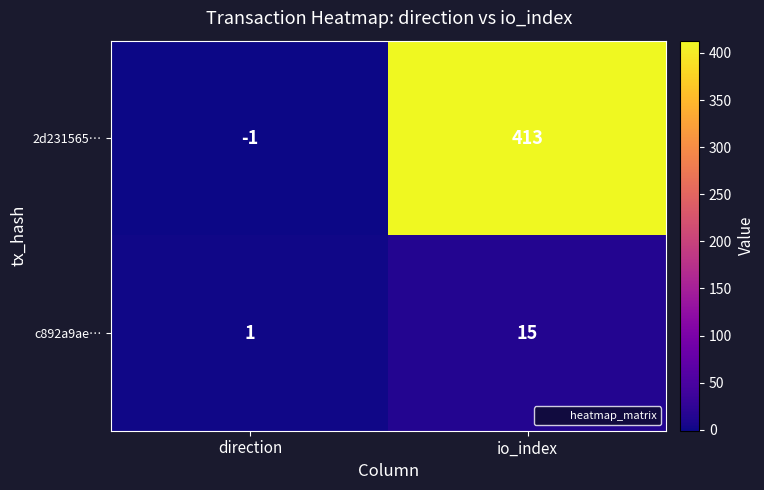

Between direction and io_index, which series saw the biggest shift?

2d231565…